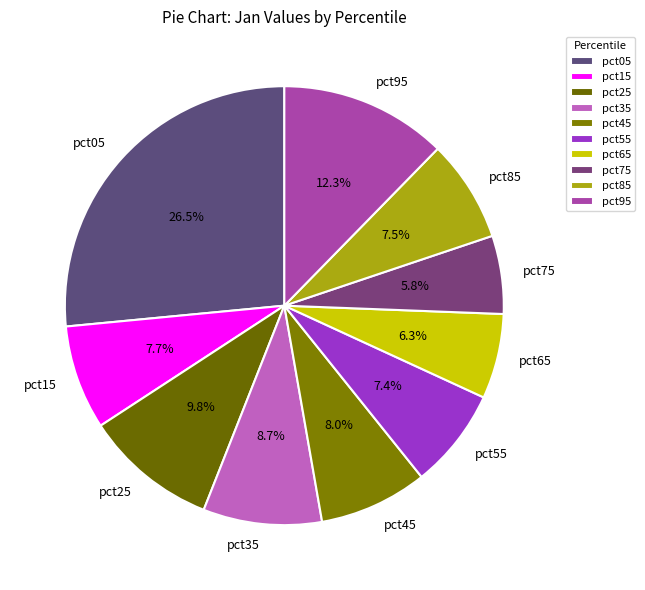

True or false: pct45 accounts for 8% of the total.

True